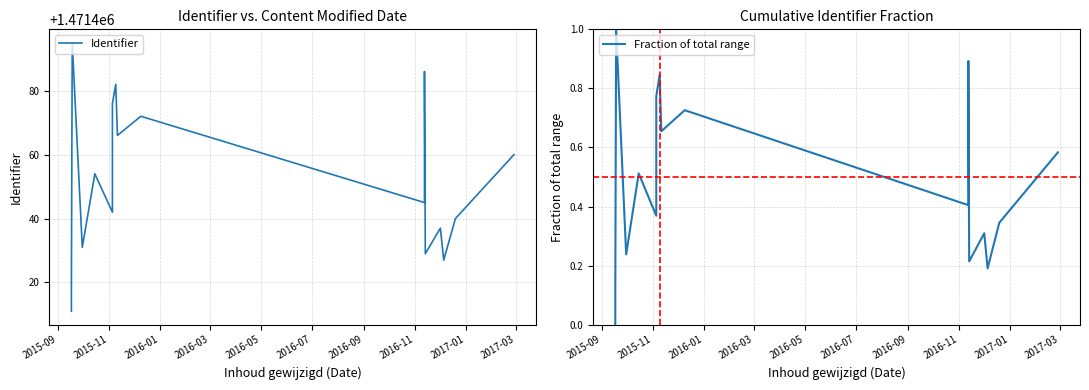

What is the difference between the Identifier values at 2017-01 and 2016-11?

12.0